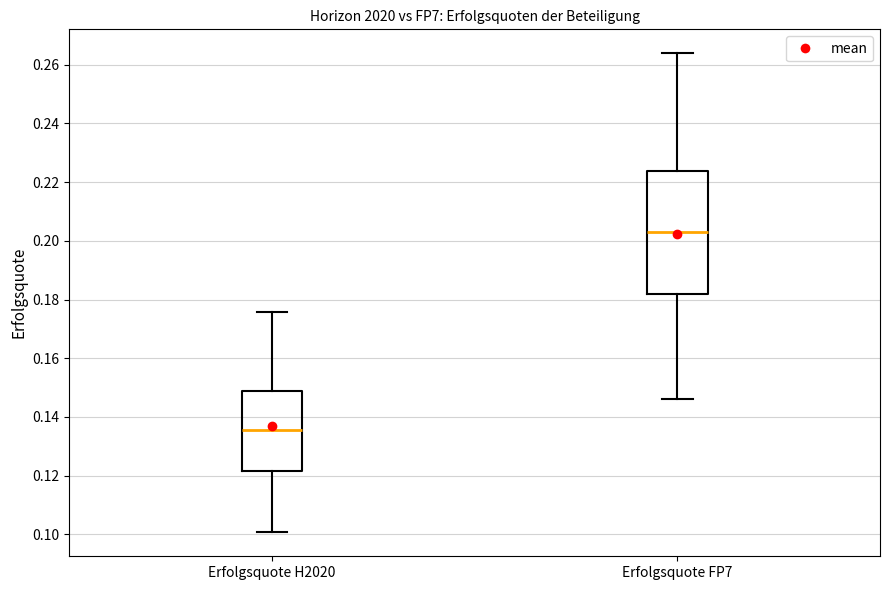

Which box has the lowest median line?

Erfolgsquote H2020